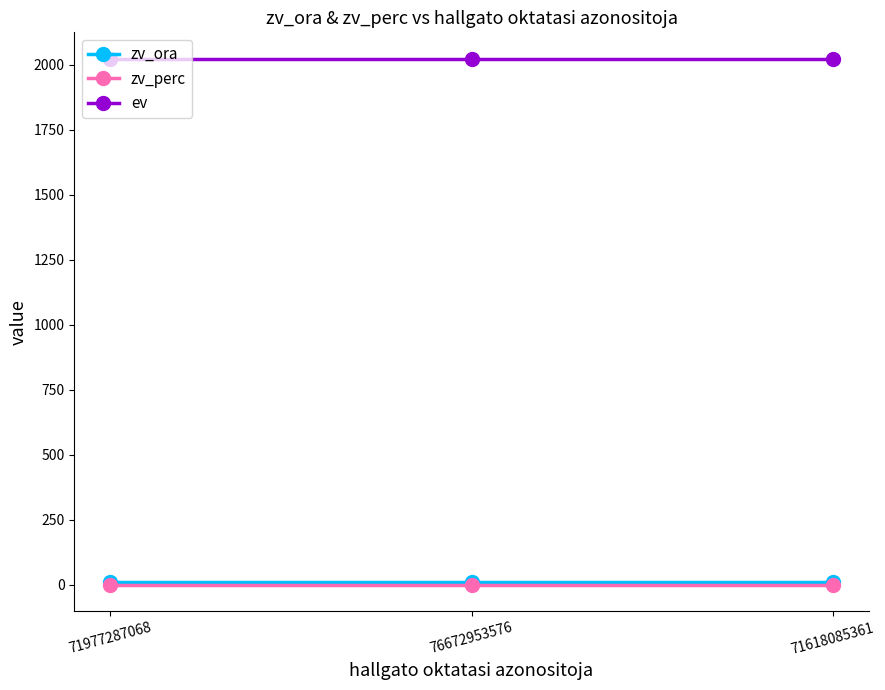

At how many categories does at least one series exceed 712?

3